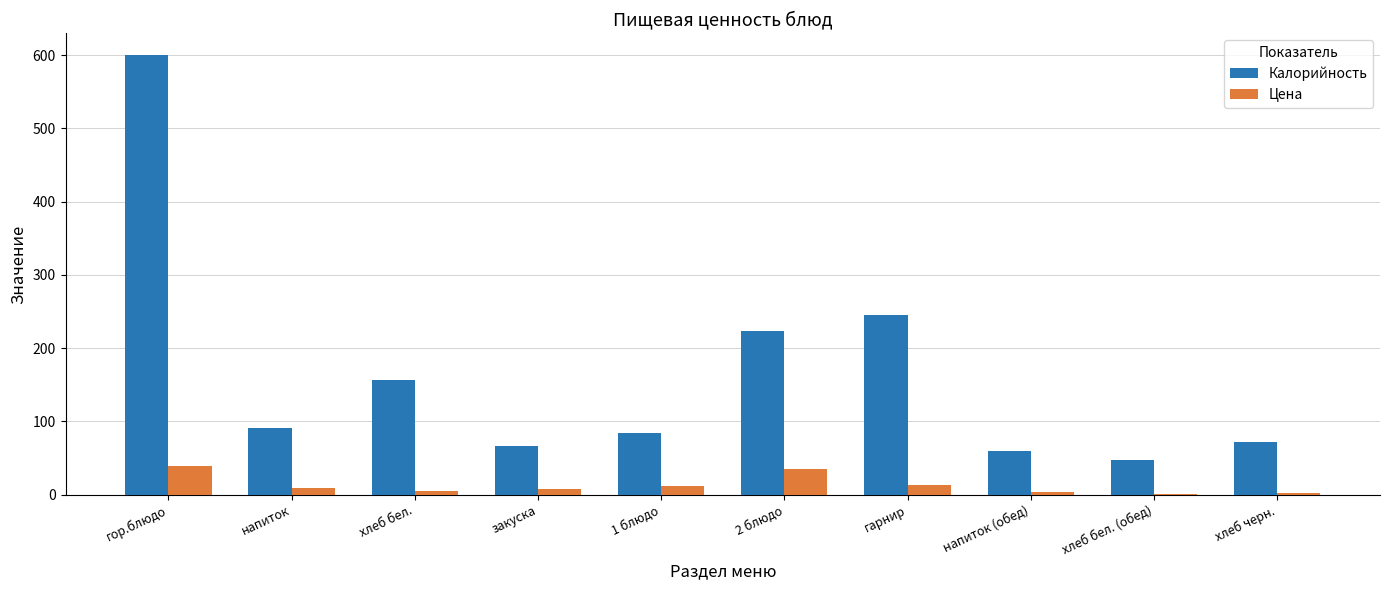

Which series has the widest spread of values?

Калорийность